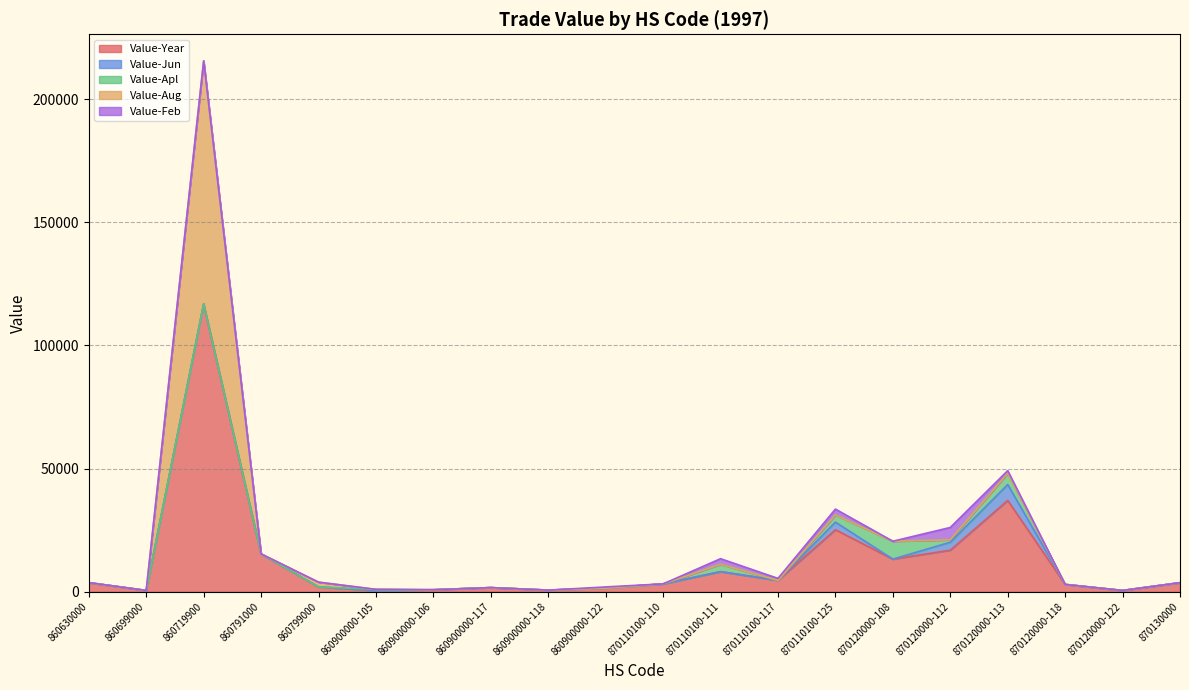

Reading left to right, what are all the values shown in this chart?

Value-Year: 860630000=3672	860699000=500	860719900=116883	860791000=15365	860799000=1938	860900000-105=473	860900000-106=790	860900000-117=1657	860900000-118=635	860900000-122=1455	870110100-110=3166	870110100-111=8140	870110100-117=4602	870110100-125=25170	870120000-108=13226	870120000-112=16866	870120000-113=37067	870120000-118=2946	870120000-122=500	870130000=3647
Value-Jun: 860630000=0	860699000=0	860719900=0	860791000=0	860799000=0	860900000-105=0	860900000-106=0	860900000-117=0	860900000-118=0	860900000-122=0	870110100-110=0	870110100-111=0	870110100-117=0	870110100-125=3078	870120000-108=0	870120000-112=3217	870120000-113=6469	870120000-118=0	870120000-122=0	870130000=0
Value-Apl: 860630000=0	860699000=0	860719900=0	860791000=0	860799000=0	860900000-105=473	860900000-106=0	860900000-117=0	860900000-118=0	860900000-122=0	870110100-110=0	870110100-111=2995	870110100-117=0	870110100-125=2913	870120000-108=7269	870120000-112=1000	870120000-113=4534	870120000-118=0	870120000-122=0	870130000=0
Value-Aug: 860630000=0	860699000=0	860719900=98714	860791000=0	860799000=1938	860900000-105=0	860900000-106=0	860900000-117=0	860900000-118=0	860900000-122=0	870110100-110=0	870110100-111=0	870110100-117=0	870110100-125=0	870120000-108=0	870120000-112=0	870120000-113=0	870120000-118=0	870120000-122=0	870130000=0
Value-Feb: 860630000=0	860699000=0	860719900=0	860791000=0	860799000=0	860900000-105=0	860900000-106=0	860900000-117=0	860900000-118=0	860900000-122=473	870110100-110=0	870110100-111=2265	870110100-117=803	870110100-125=2386	870120000-108=0	870120000-112=5000	870120000-113=1094	870120000-118=0	870120000-122=0	870130000=0